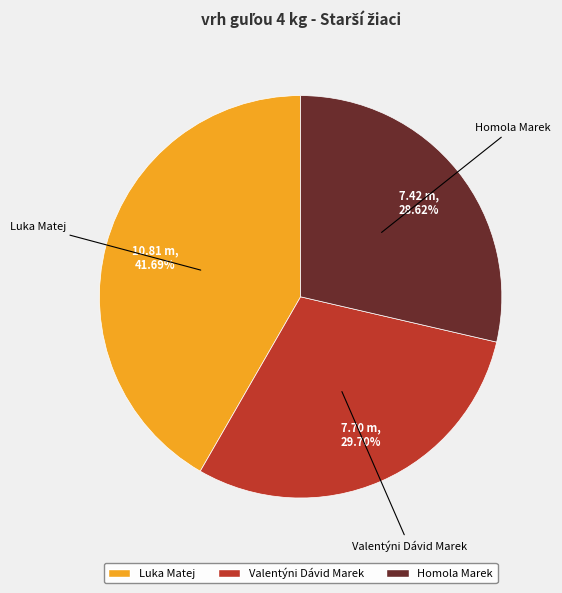

The Luka Matej slice represents 42% of the pie. True or false?

True